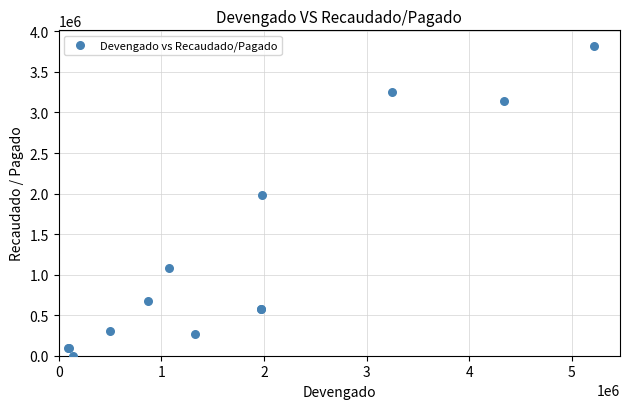

What Y value in the scatter plot is closest to 1910933?

1978548.4